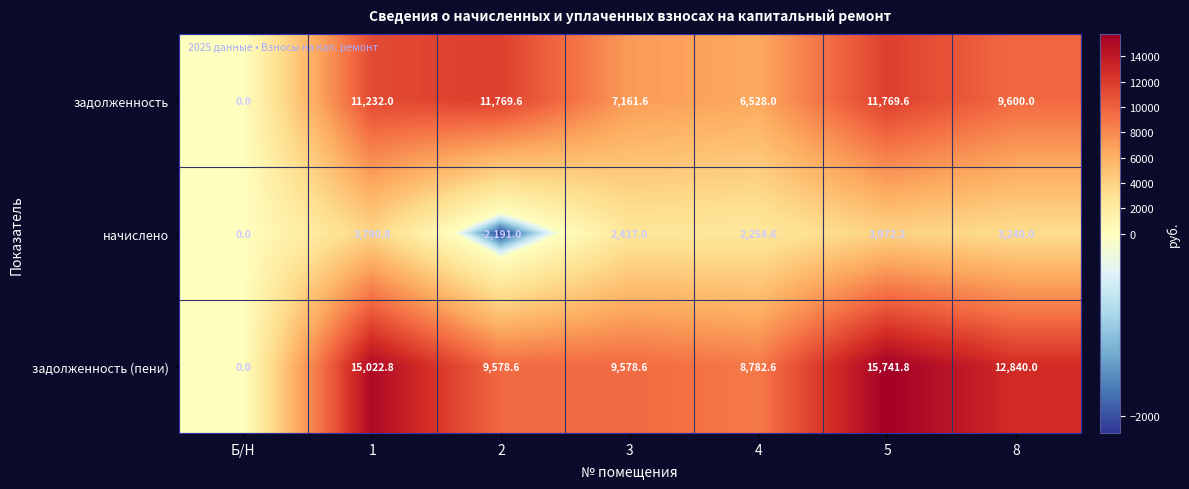

What is the difference between the highest and lowest values at 2?

13960.6